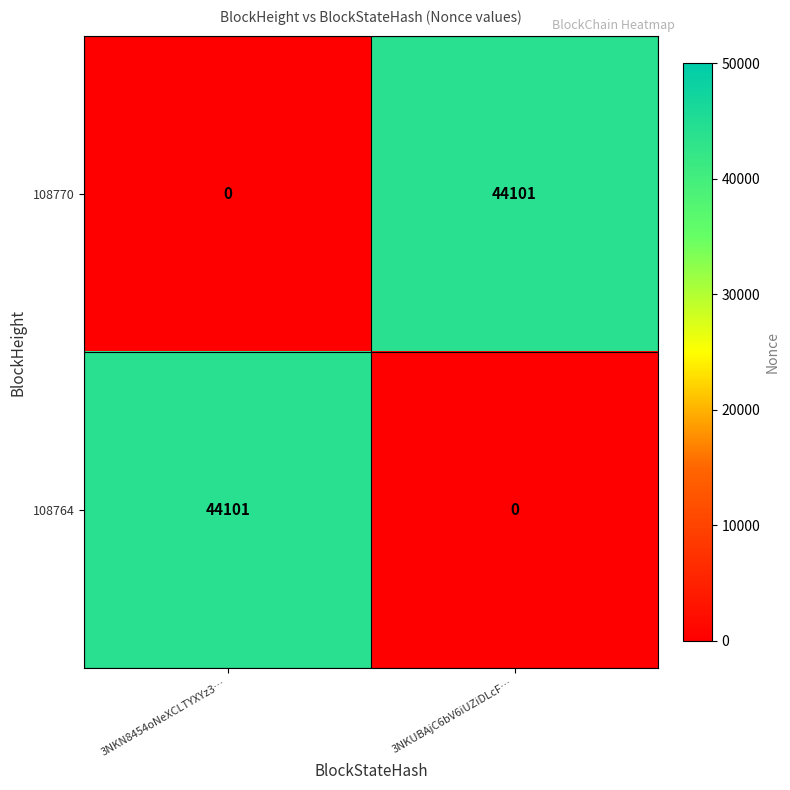

At 3NKUBAjC6bV6iUZiDLcF…, list the series in order from smallest to largest.

108764, 108770